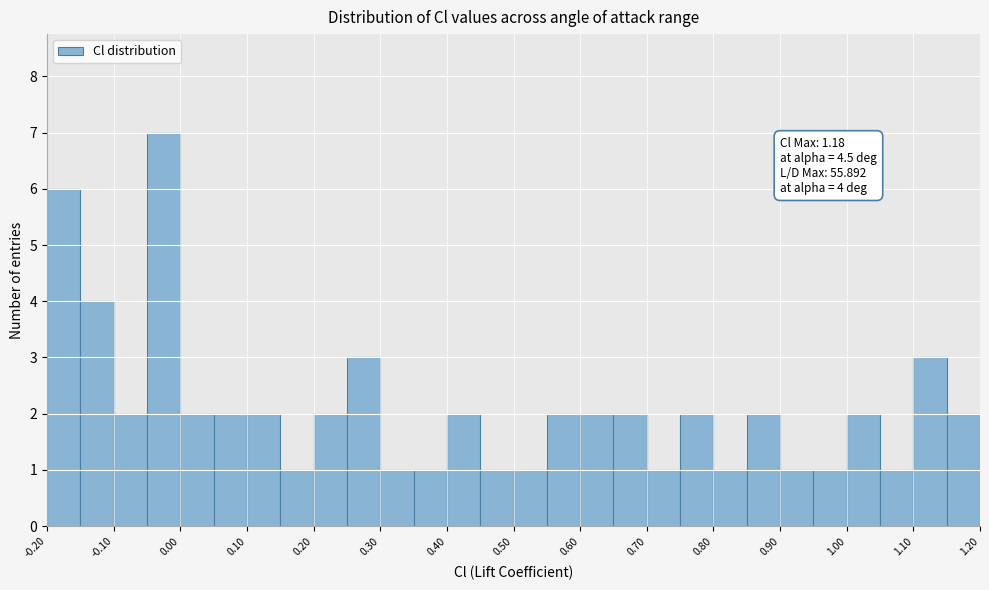

Which range on the x-axis has the tallest bar?

-0.05 to 0.00